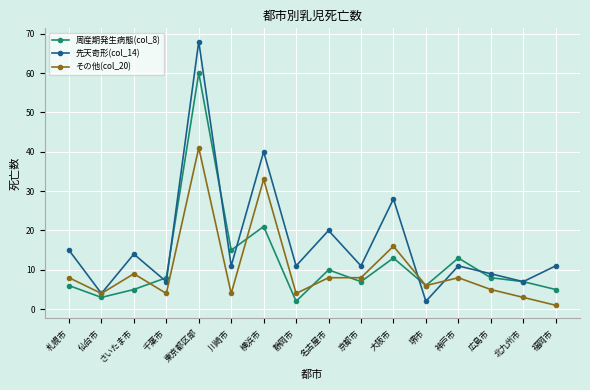

The 周産期発生病態(col_8) series shows 8 at 神戸市. True or false?

False